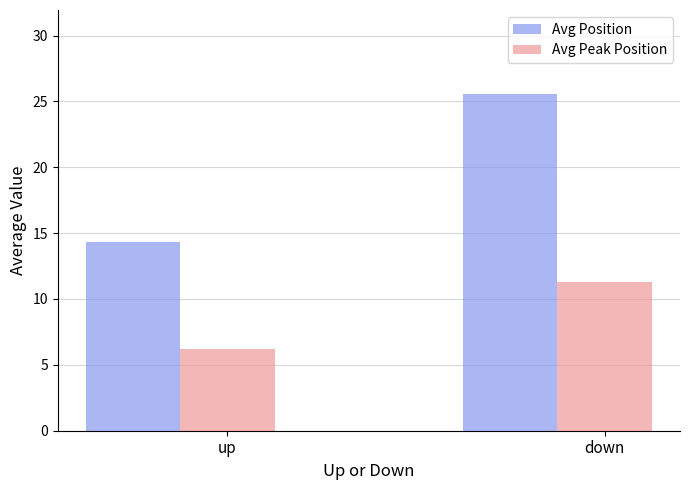

Count the number of categories in the chart.

2